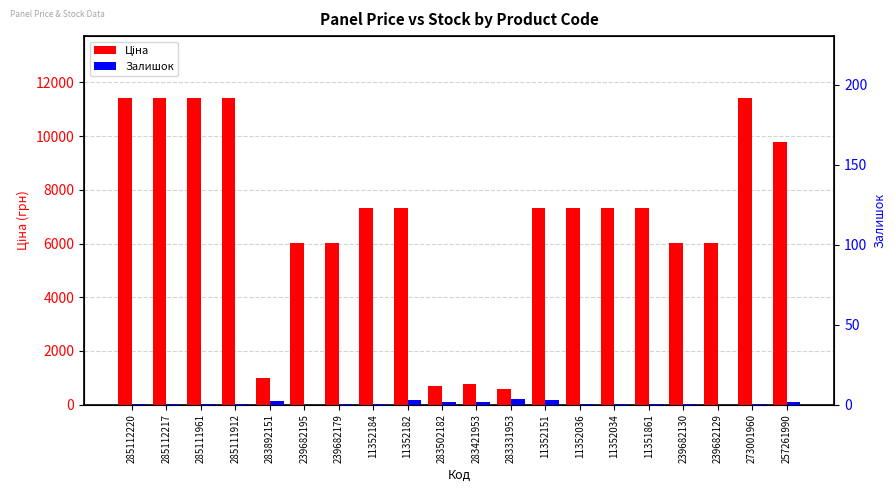

List the series in order of their overall mean, highest first.

Ціна, Залишок